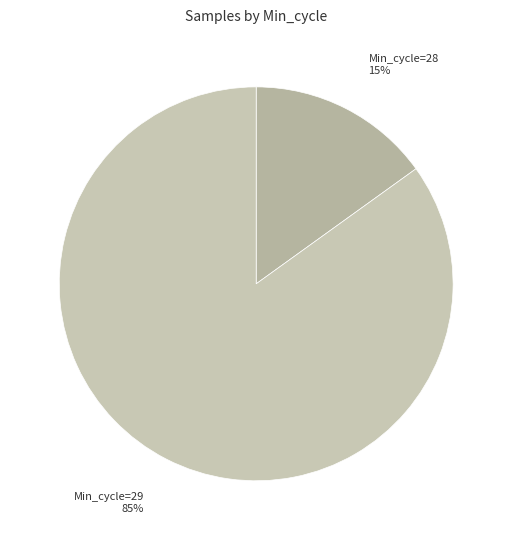

Do Min_cycle=28 and Min_cycle=29 together represent more than half of the pie?

Yes